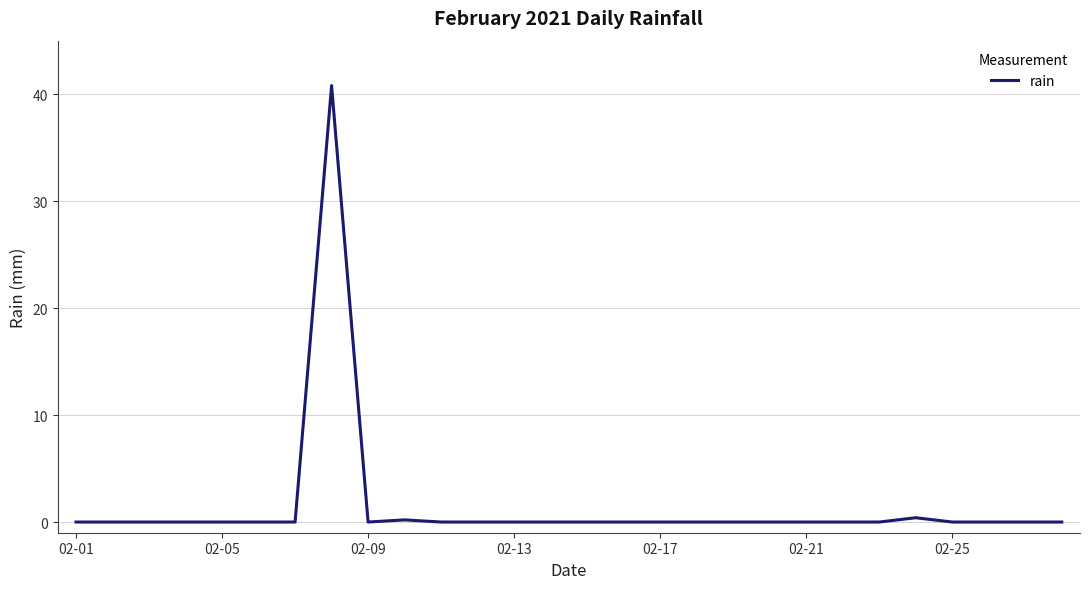

What is the maximum value shown in the chart?

40.8